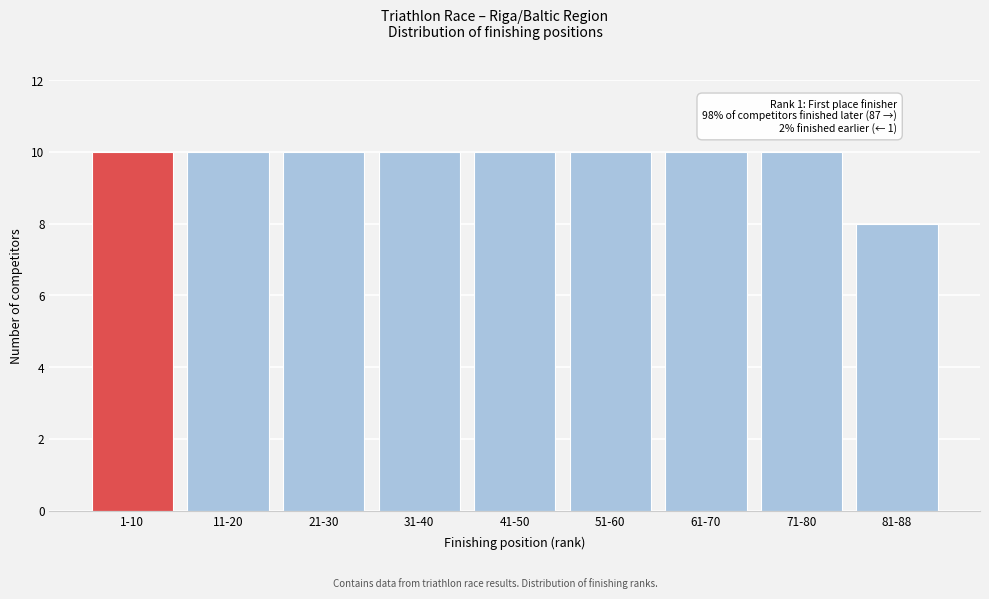

Reading left to right, list all the values displayed in this chart.

10	10	10	10	10	10	10	10	8